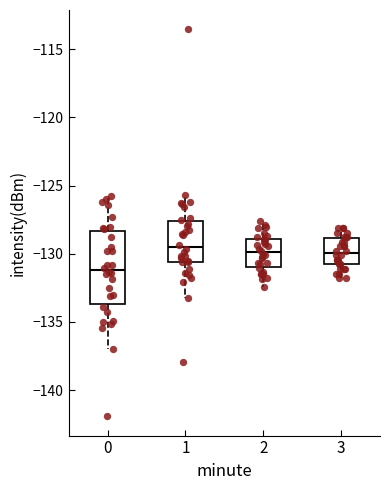

Where does the upper whisker of the box at x = 1 end on the y-axis? The values are not printed on the chart, so give them approximately, as read against the axis.

-125.5